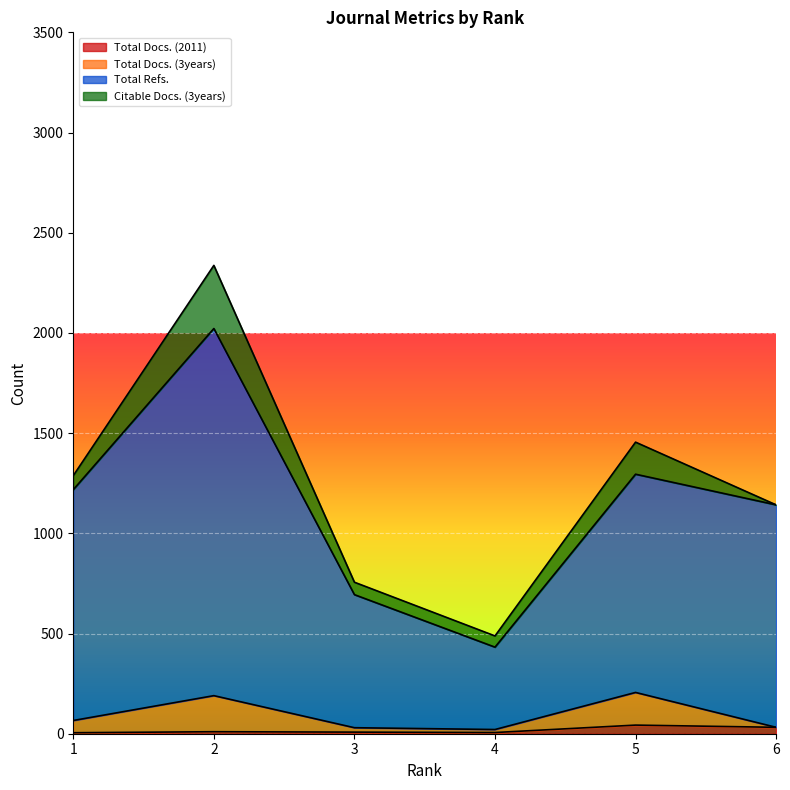

Is it true that Total Docs. (3years) equals 44 at 3?

False